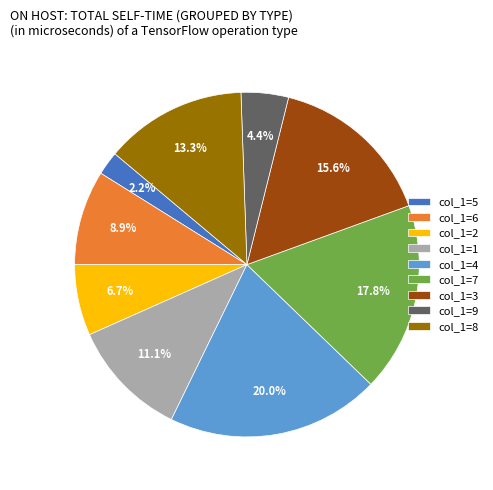

Rank the categories by value from highest to lowest.

col_1=4, col_1=7, col_1=3, col_1=8, col_1=1, col_1=6, col_1=2, col_1=9, col_1=5